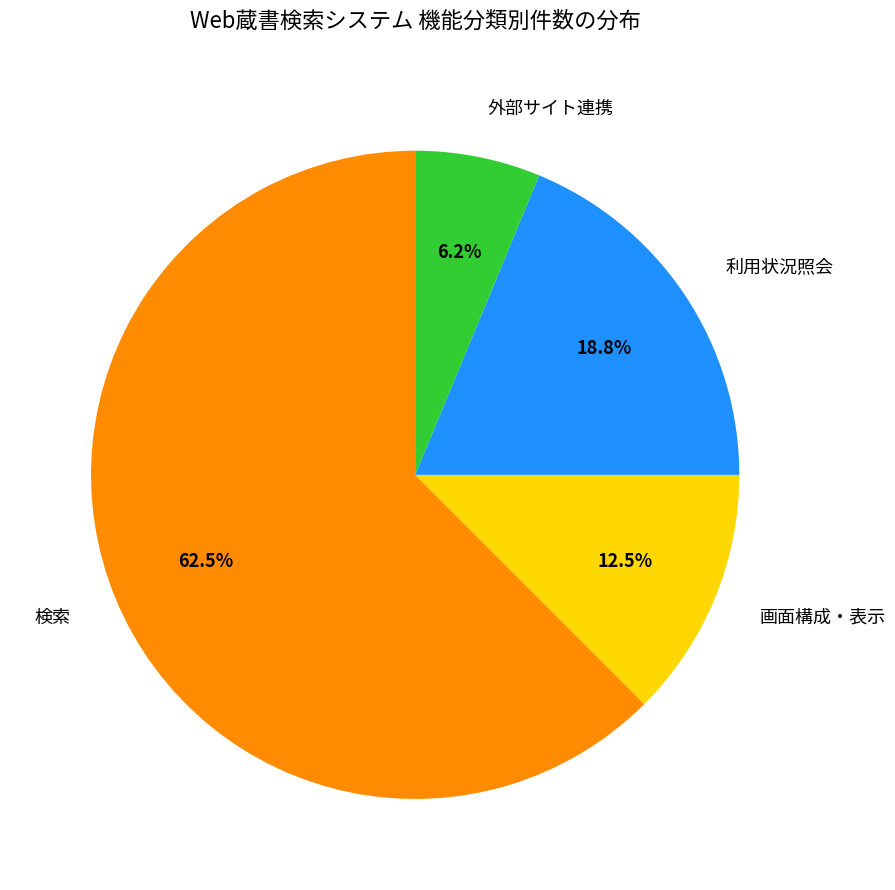

Is it true that 検索 is 51% of the pie?

False